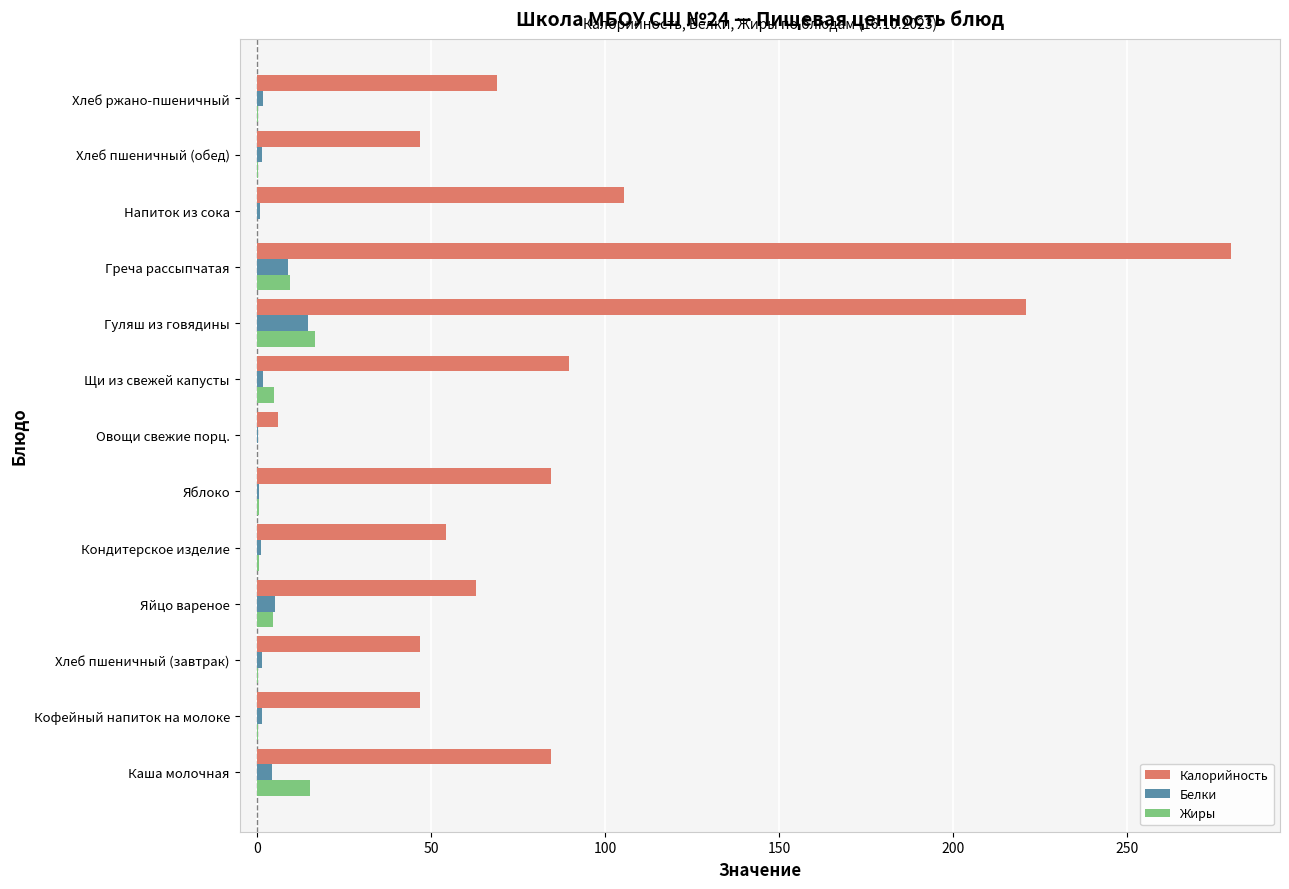

True or false: Калорийность has a value of 42.2 at Хлеб ржано-пшеничный.

False